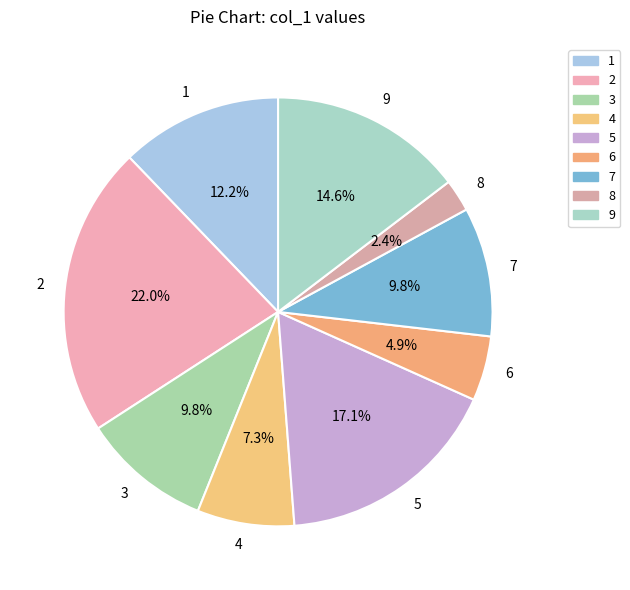

Is it true that 7 is 10% of the pie?

True